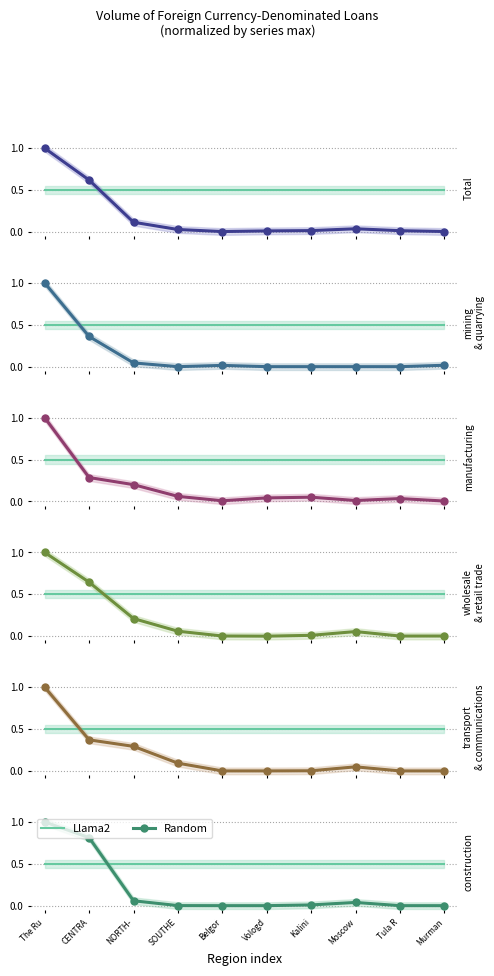

How many categories are shown in the chart?

10